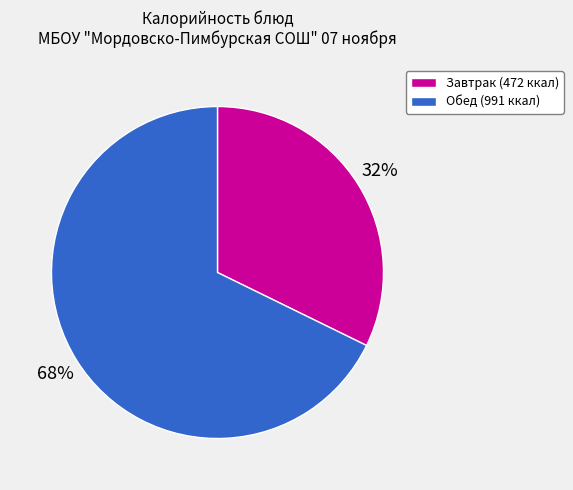

To the nearest percent, what is the difference between the largest and smallest slice percentages?

36%